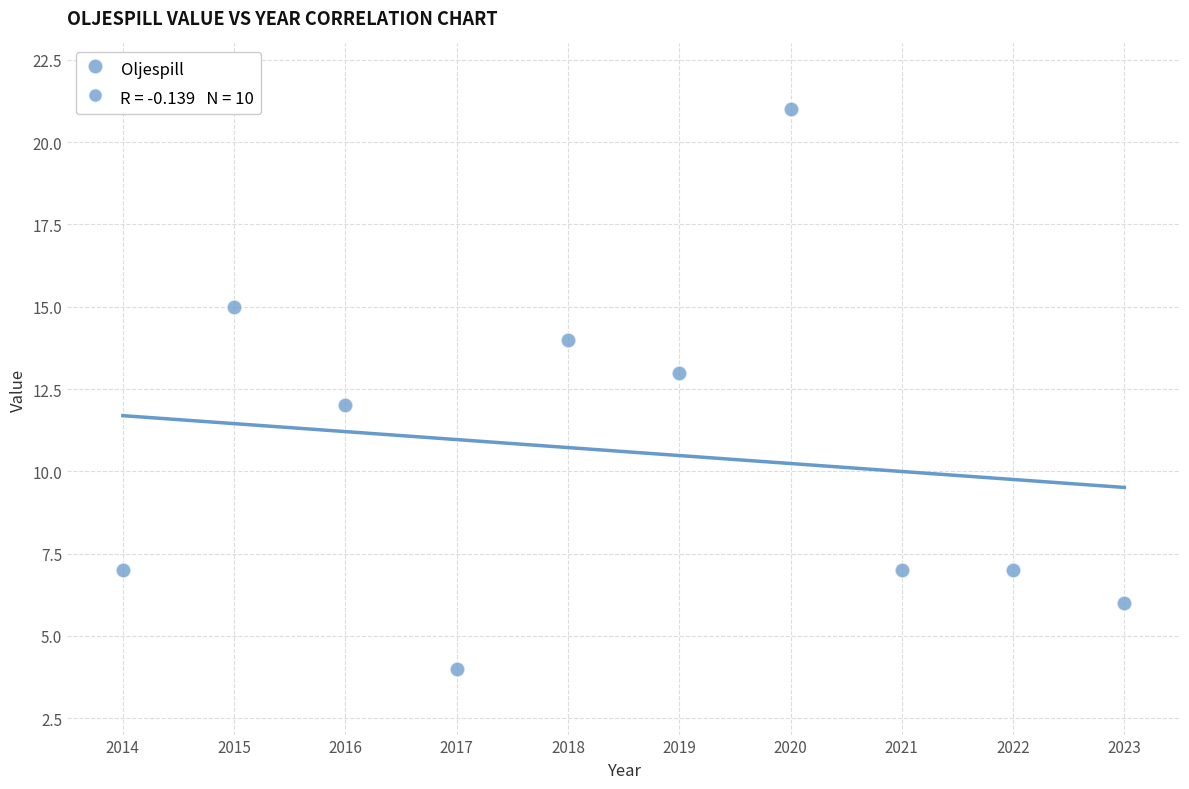

What is the average X value?

2018